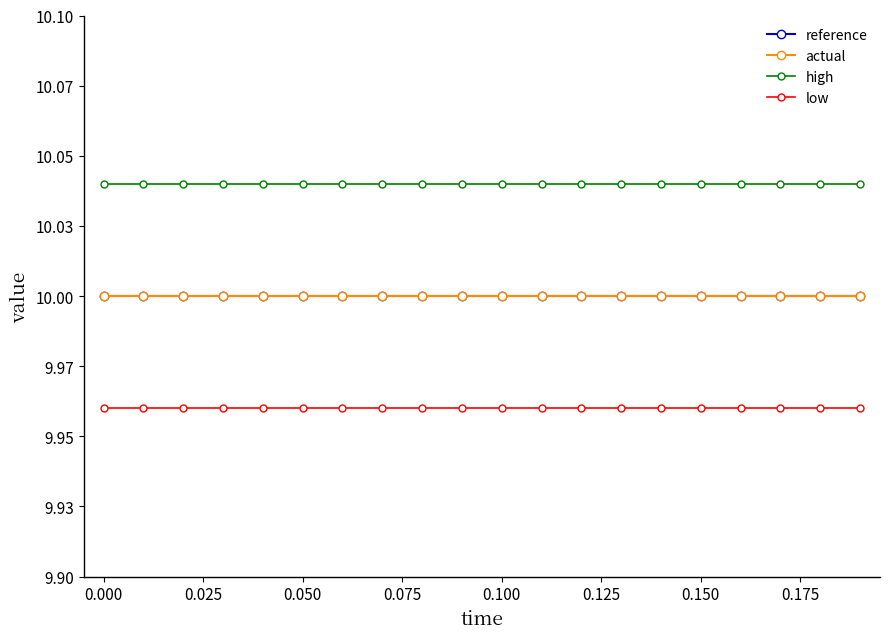

True or false: low and actual intersect in this chart.

False